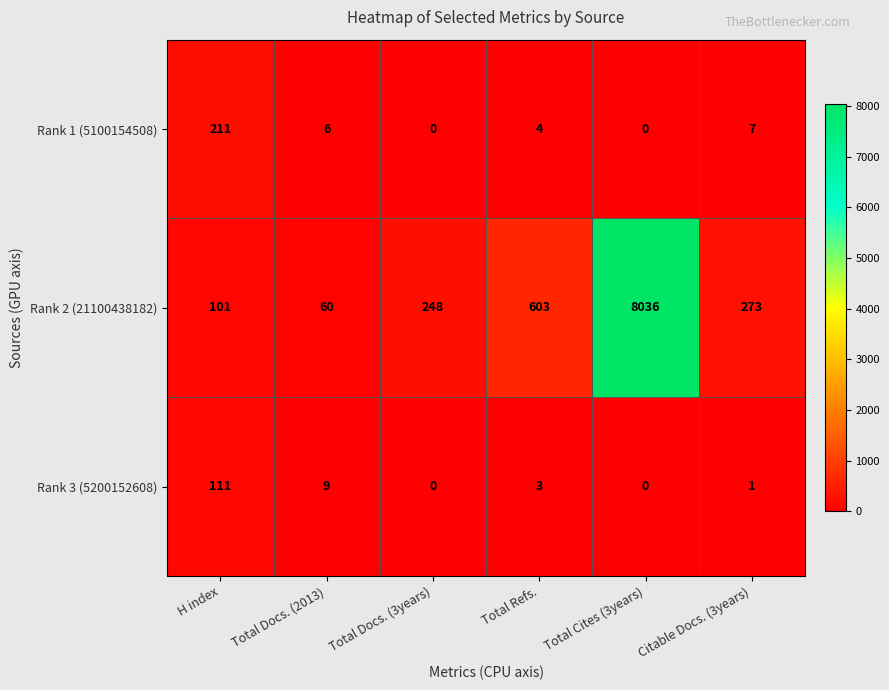

What is the total value across all series at Total Cites (3years)?

8036